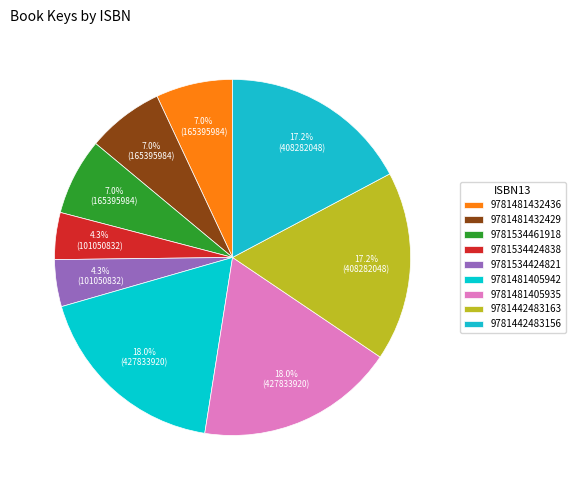

To the nearest percent, what is the difference between the 9781481405935 and 9781442483156 slice percentages?

1%